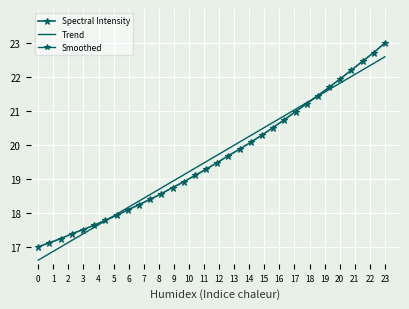

Which has a higher value, 12 or 14?

14